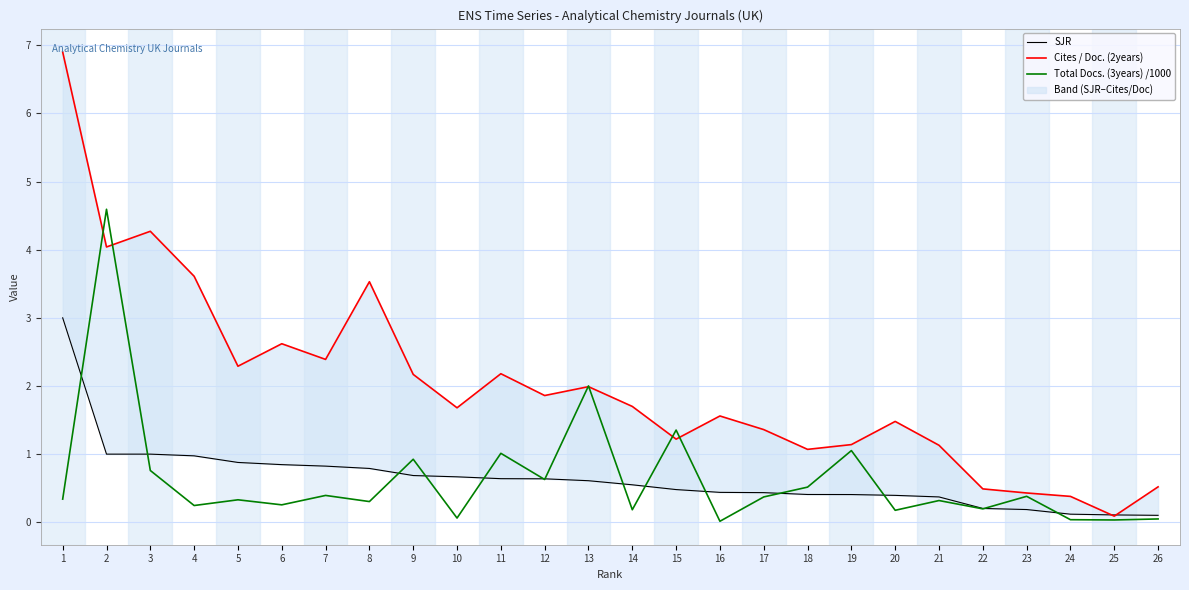

The SJR series shows 0.4 at 17. True or false?

True